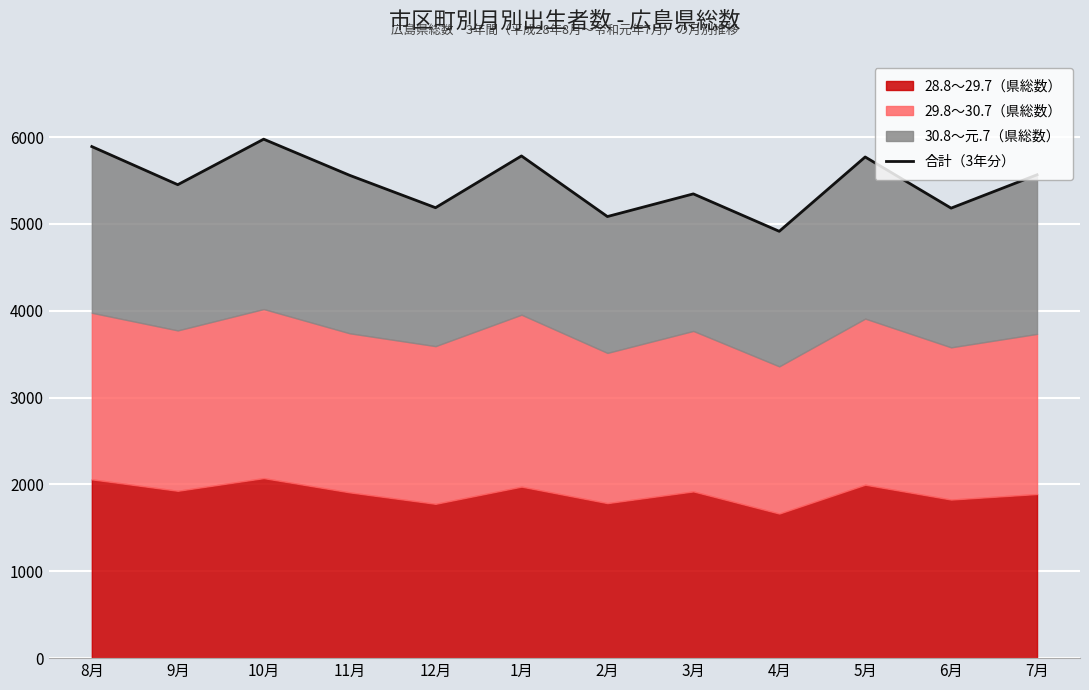

How many lines are shown in the chart?

1